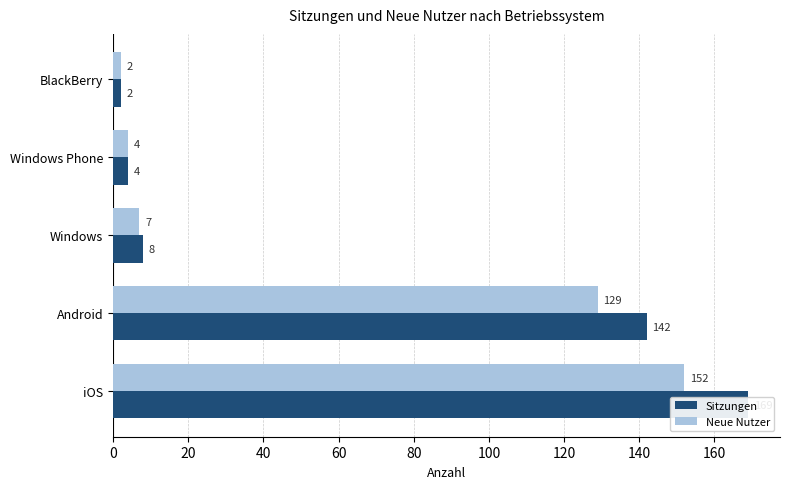

Are the bars grouped side by side (vs. stacked)?

Yes